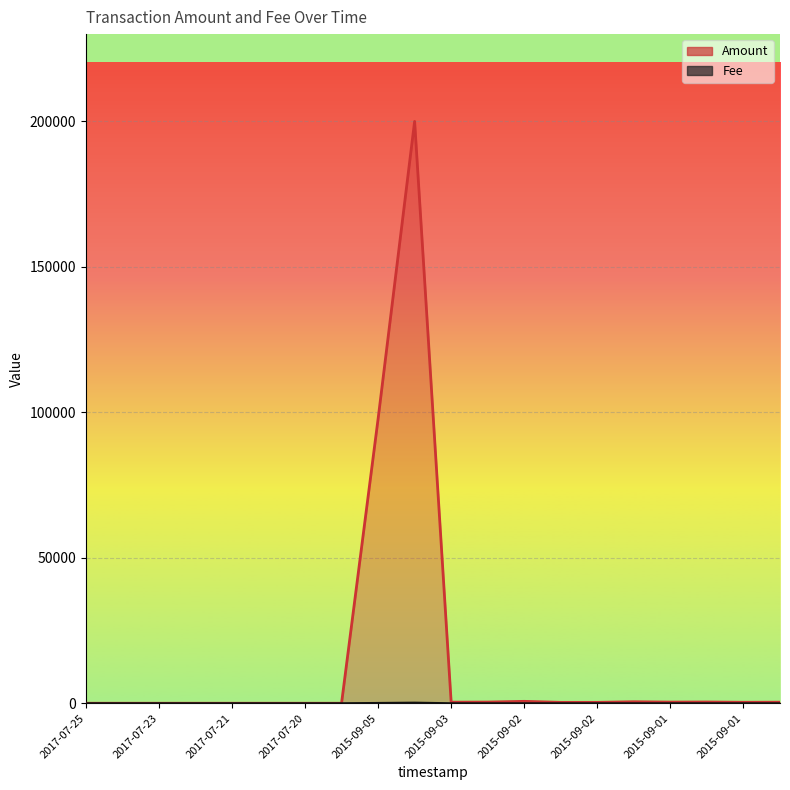

What is the difference between the maximum and minimum values in the Fee series?

199.0